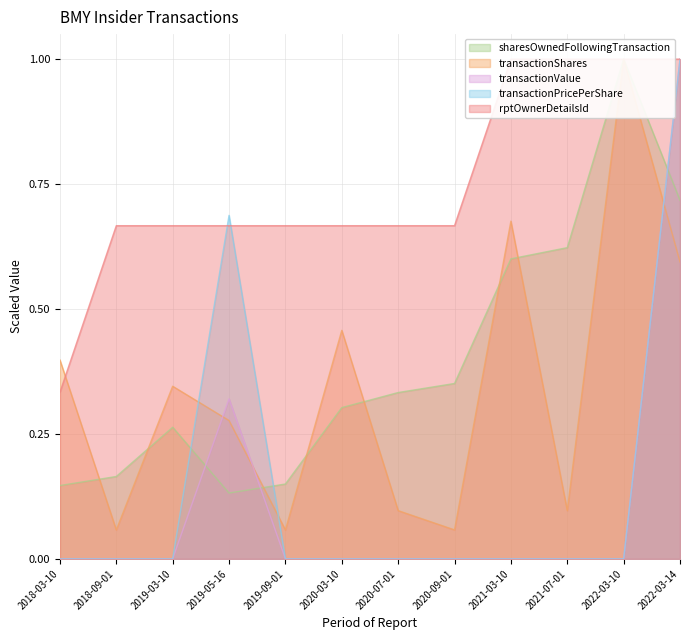

How many positive values does the transactionValue series have?

2